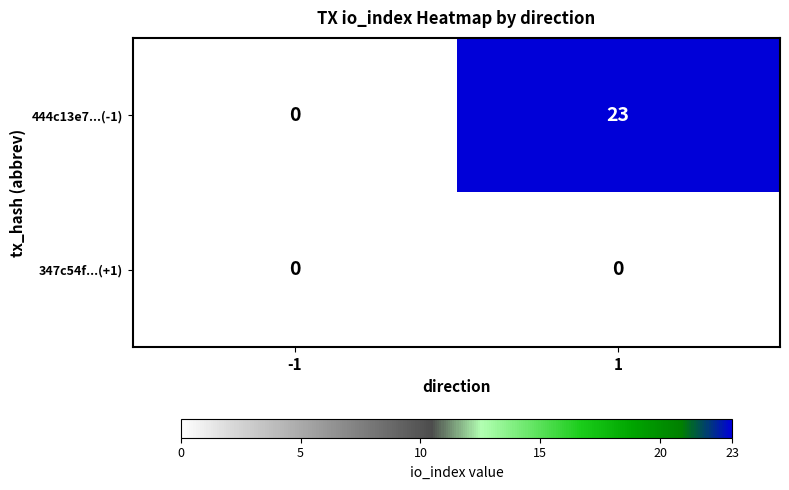

Reading left to right, transcribe all the data shown in this chart.

444c13e7...(-1): -1=0	1=23
347c54f...(+1): -1=0	1=0